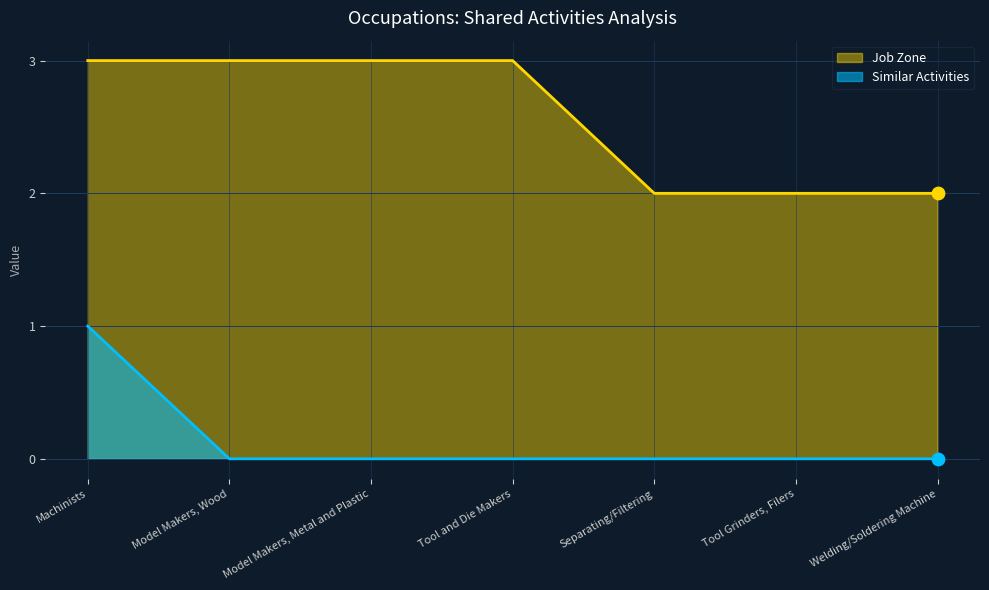

Which series contains the highest Y value?

Job Zone